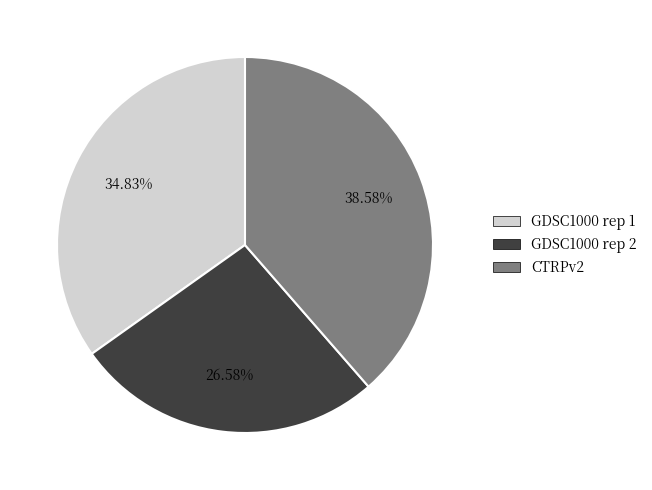

Which has a higher value, GDSC1000 rep 2 or CTRPv2?

CTRPv2